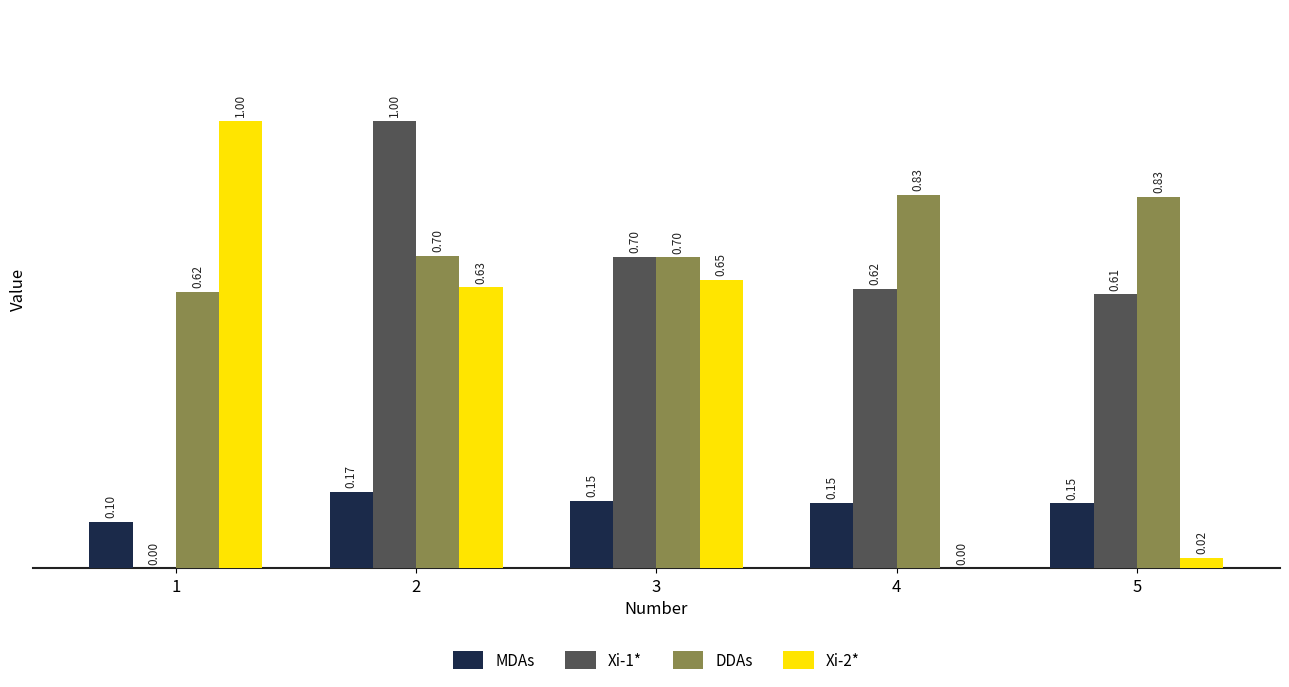

How many Xi-1* values are between 0 and 1?

5